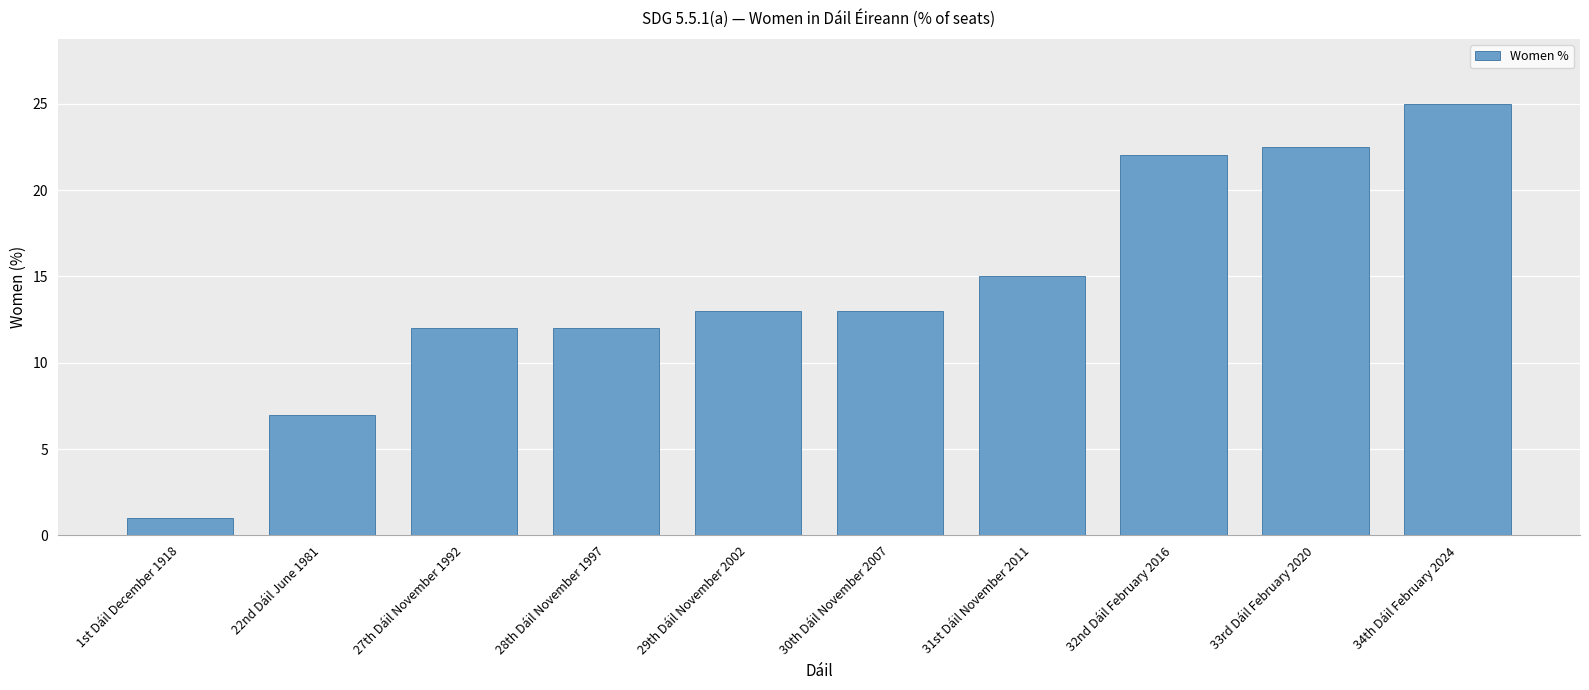

True or false: the data shows 13.9 at 34th Dáil February 2024.

False